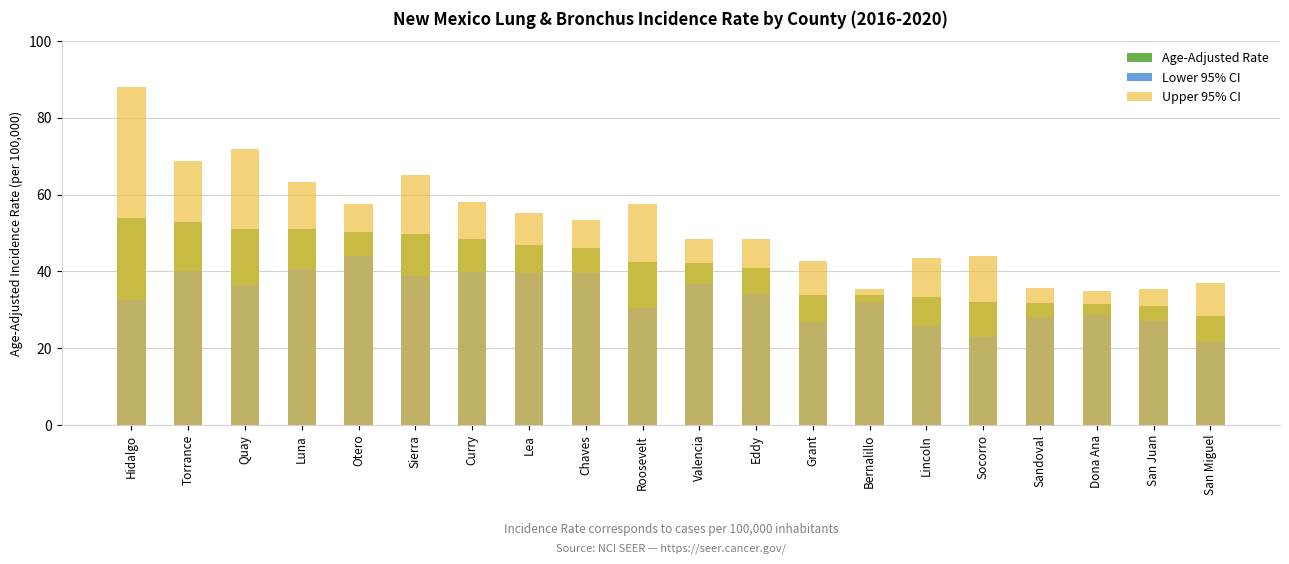

The Lower 95% CI series shows 7.8 at Socorro. True or false?

False